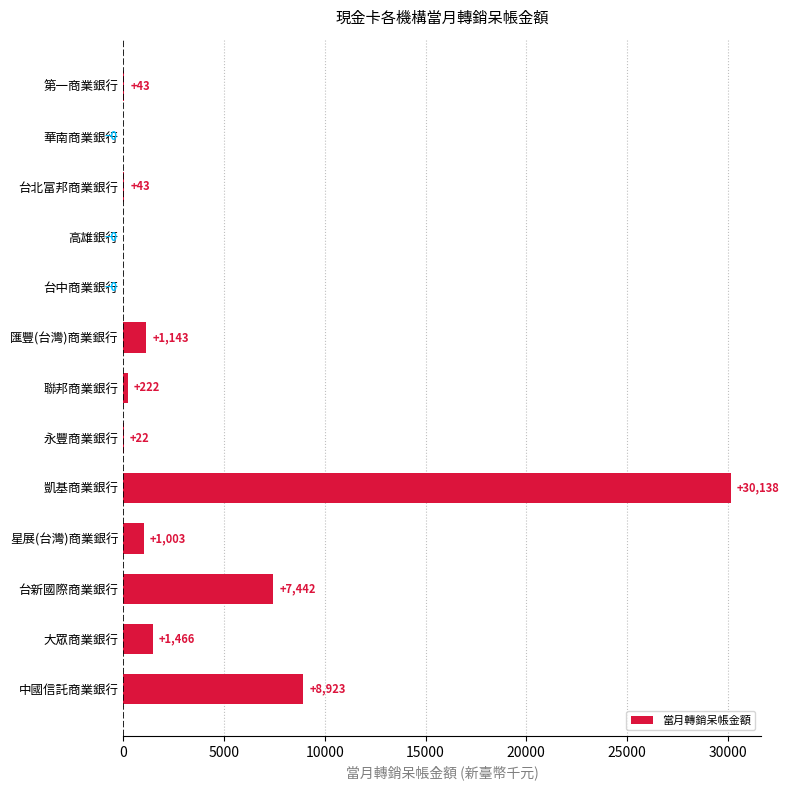

How many values are above zero?

10